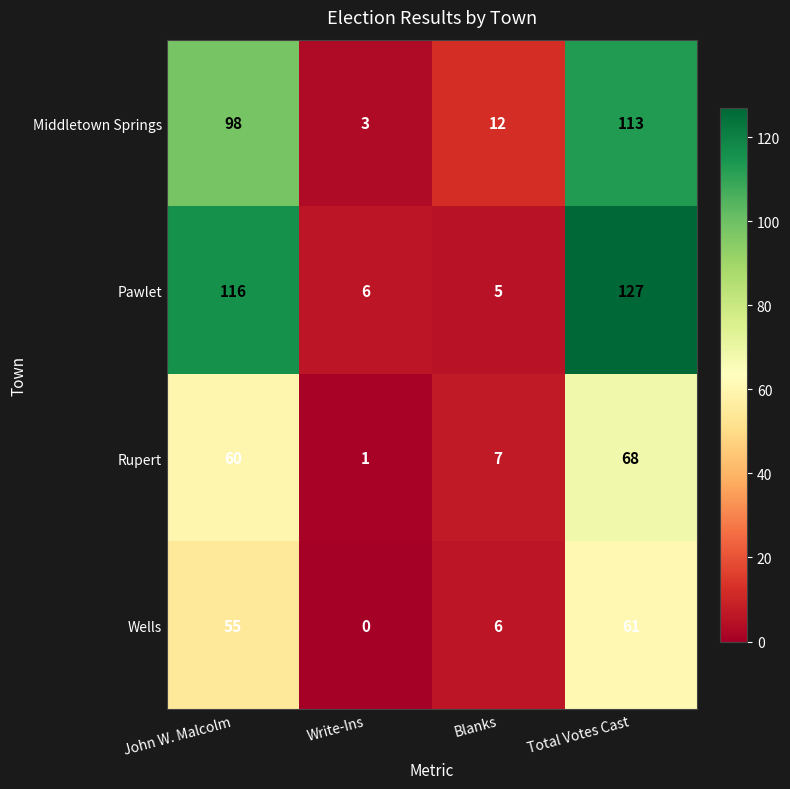

At which category is the sum across all series the highest?

Total Votes Cast